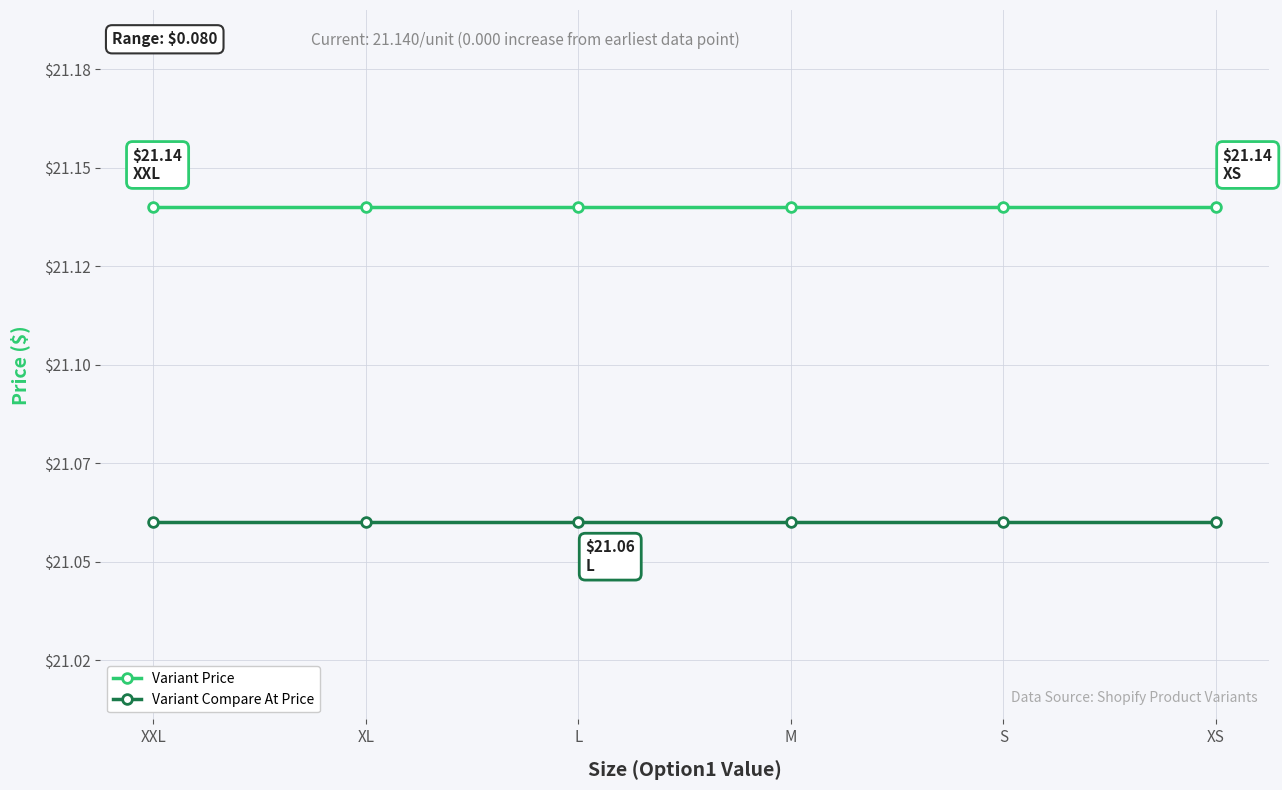

Which series has the largest total across all categories?

Variant Price